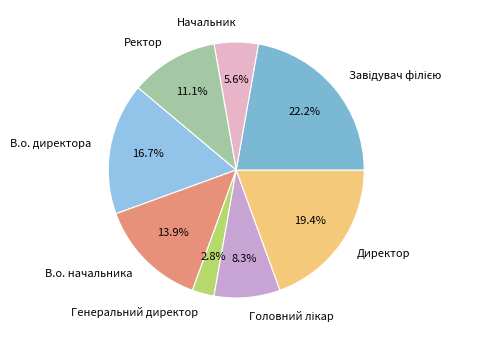

Which has a higher value, Генеральний директор or Начальник?

Начальник